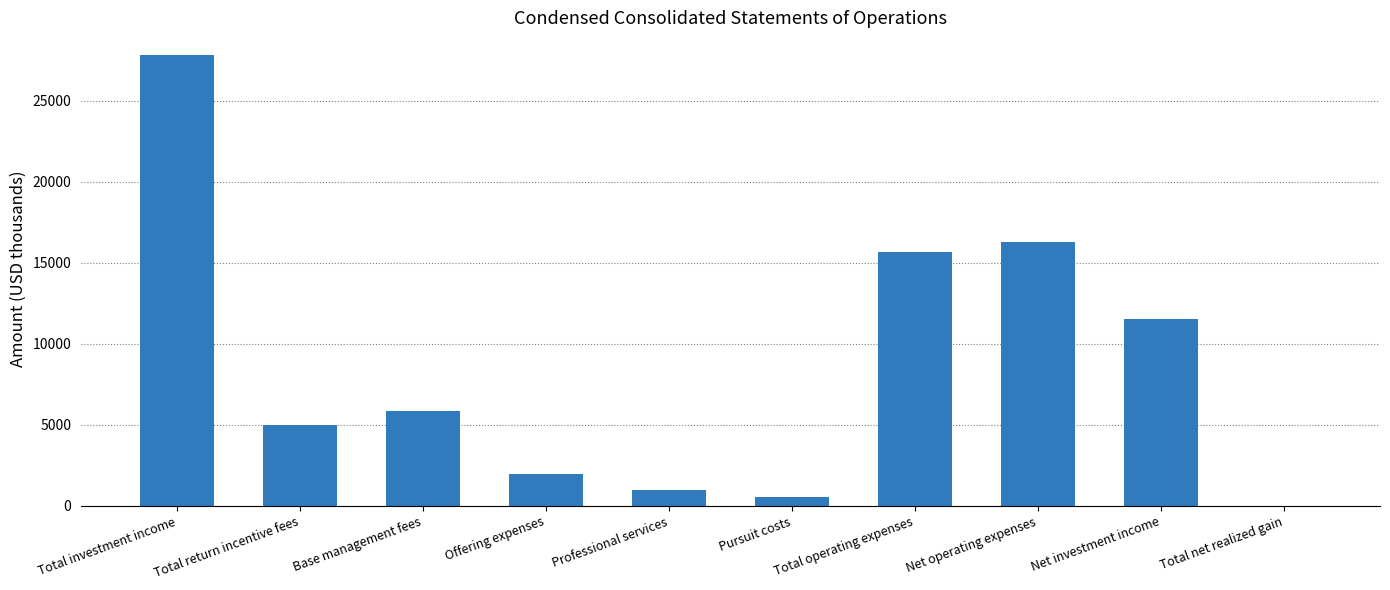

Count the number of categories in the chart.

10